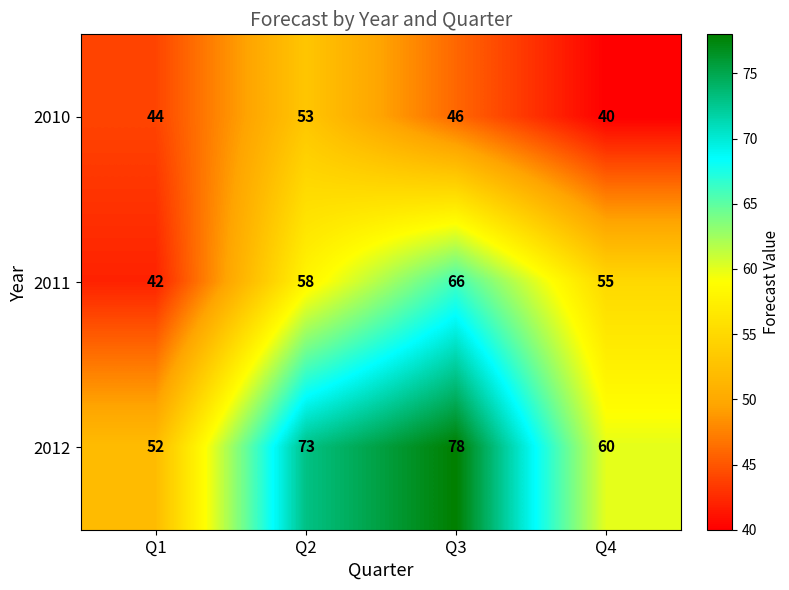

Count the 2011 values in the range 55 to 66.

3